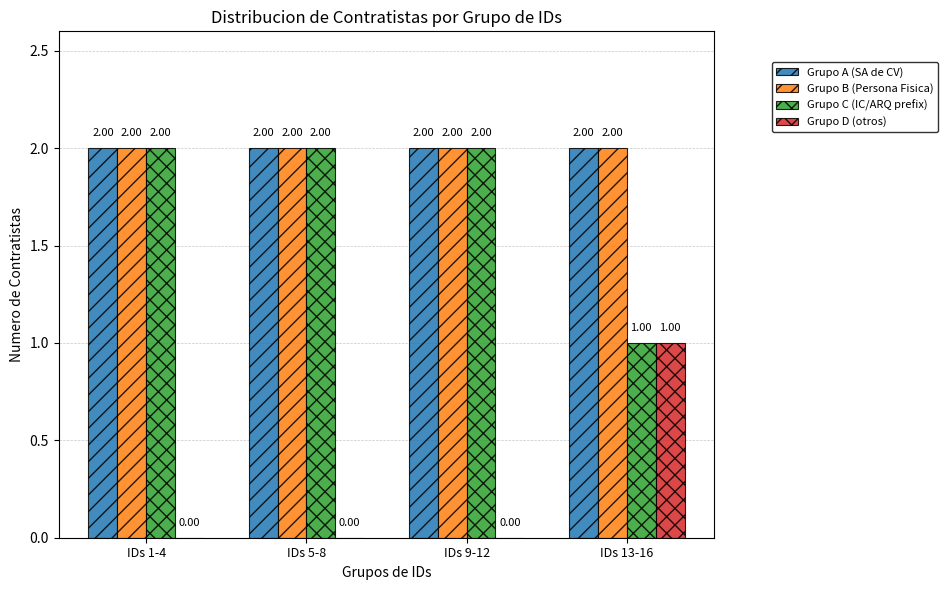

What is the total value across all series at IDs 9-12?

6